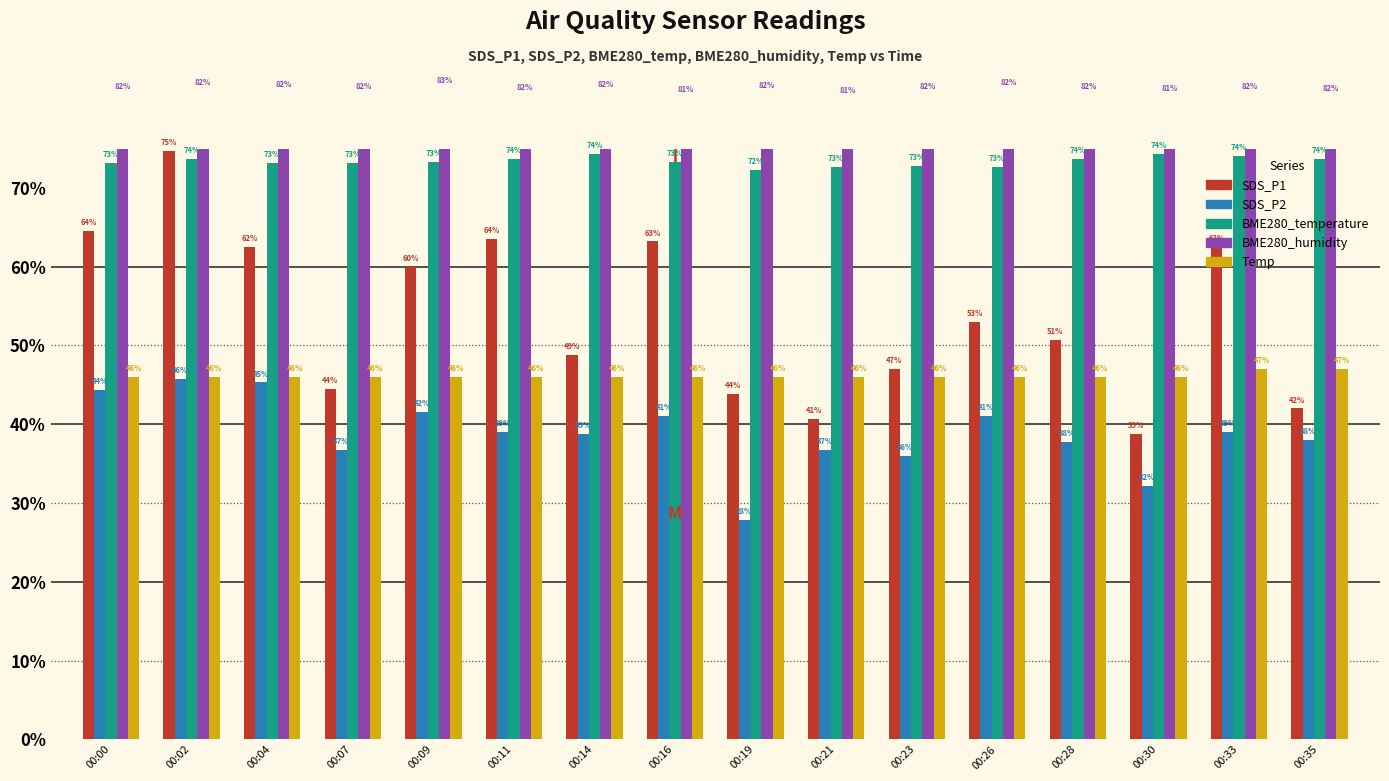

The value of SDS_P2 at 00:19 is 27.8. True or false?

True